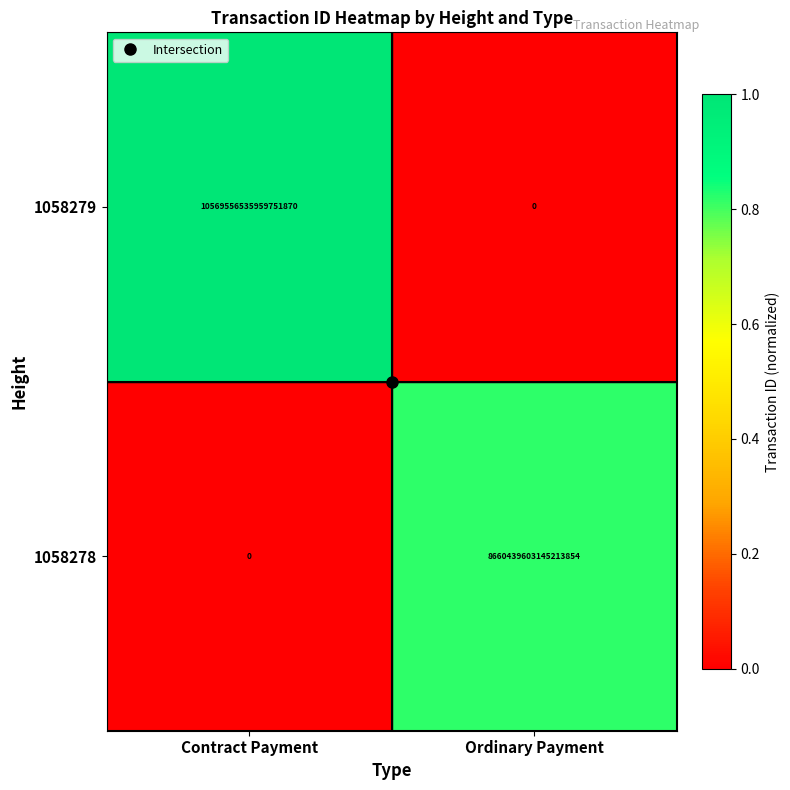

At which category is the sum across all series the highest?

Contract Payment